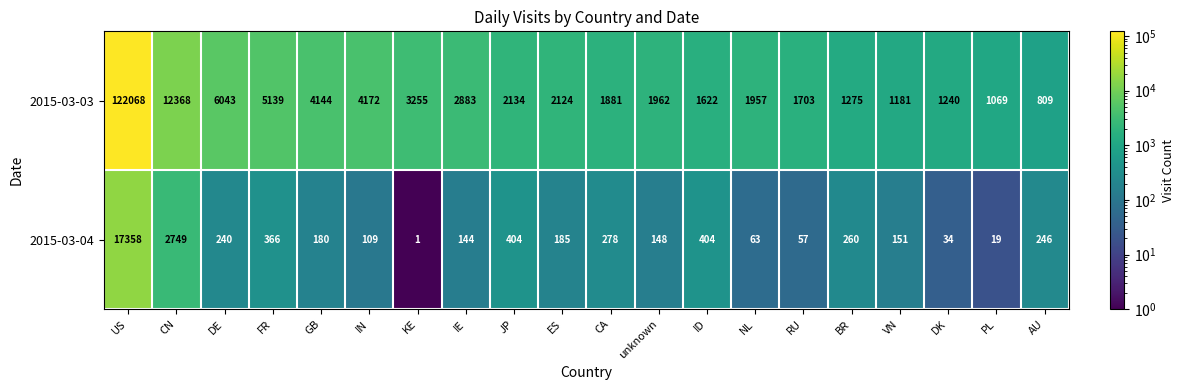

What is the total value across all series at IE?

3027